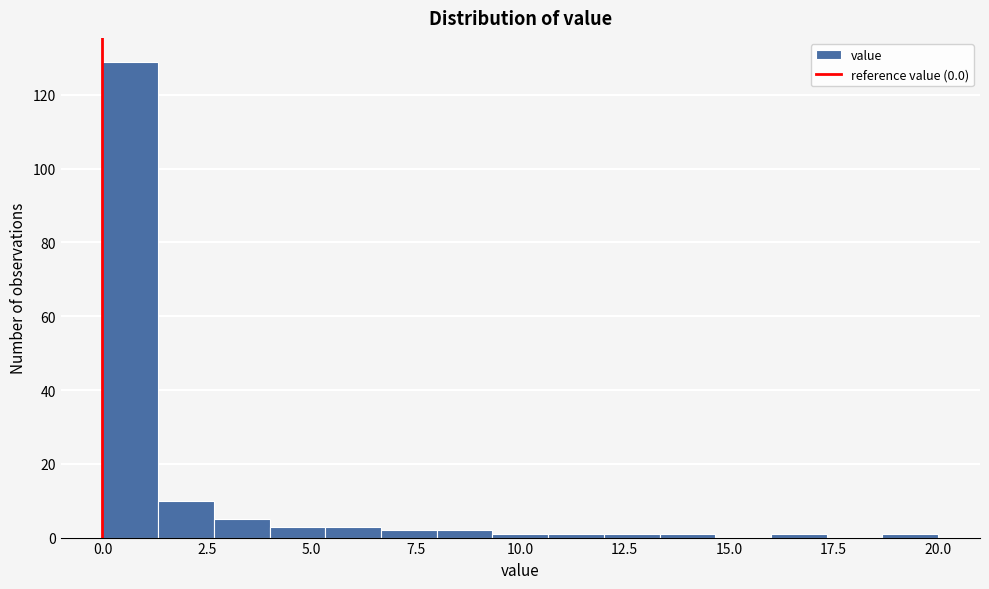

Read against the x-axis, roughly where is the centre of the tallest bar?

0.5